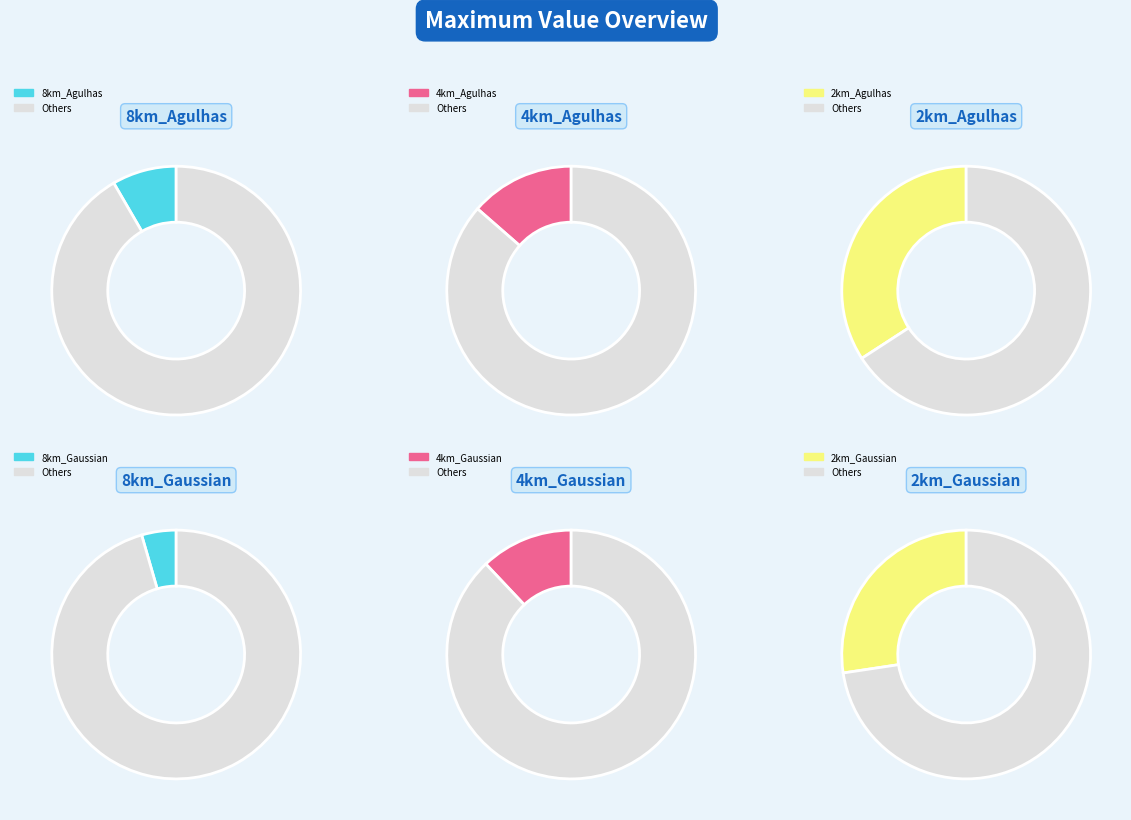

To the nearest percent, what is the difference between the largest and smallest slice percentages?

30%